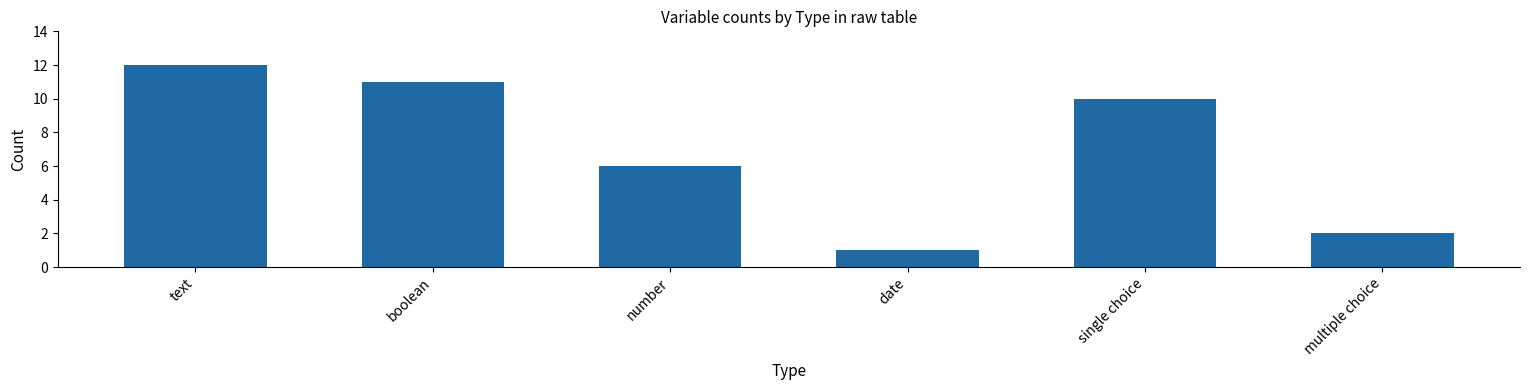

What is the value of the 1st bar from the left?

12